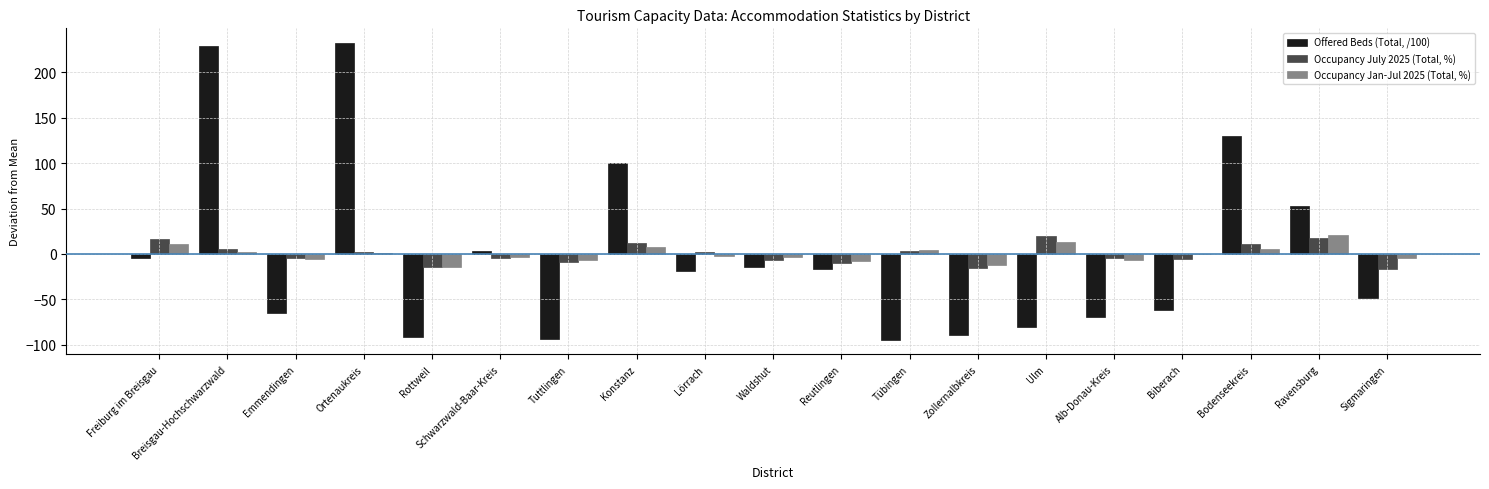

At which label does Offered Beds (Total, /100) first exceed -19?

Freiburg im Breisgau